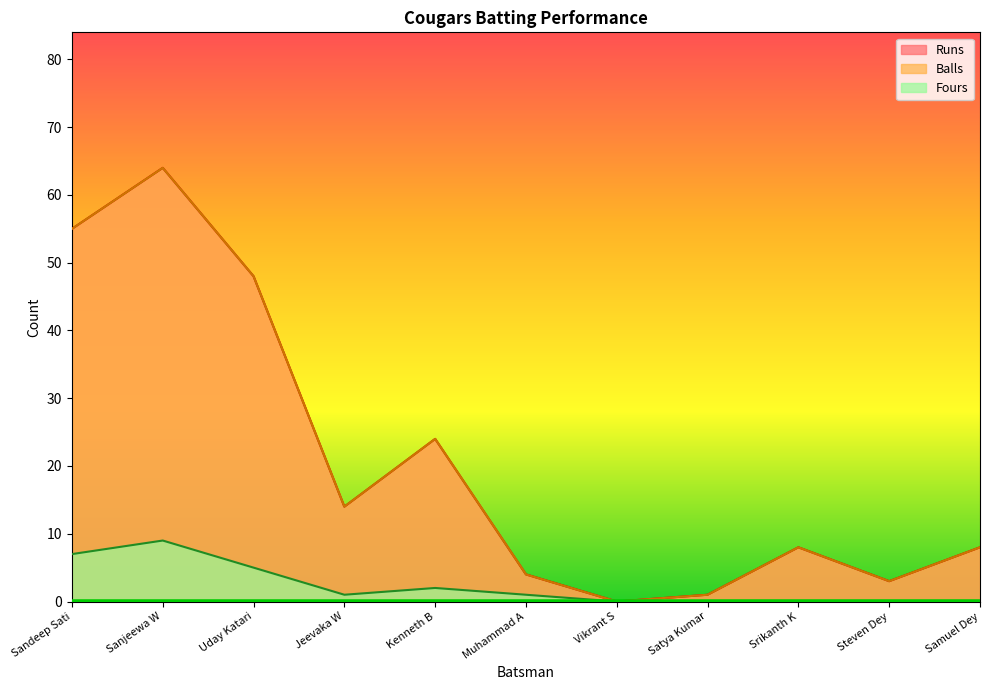

The Runs series shows 4 at Samuel Dey. True or false?

False